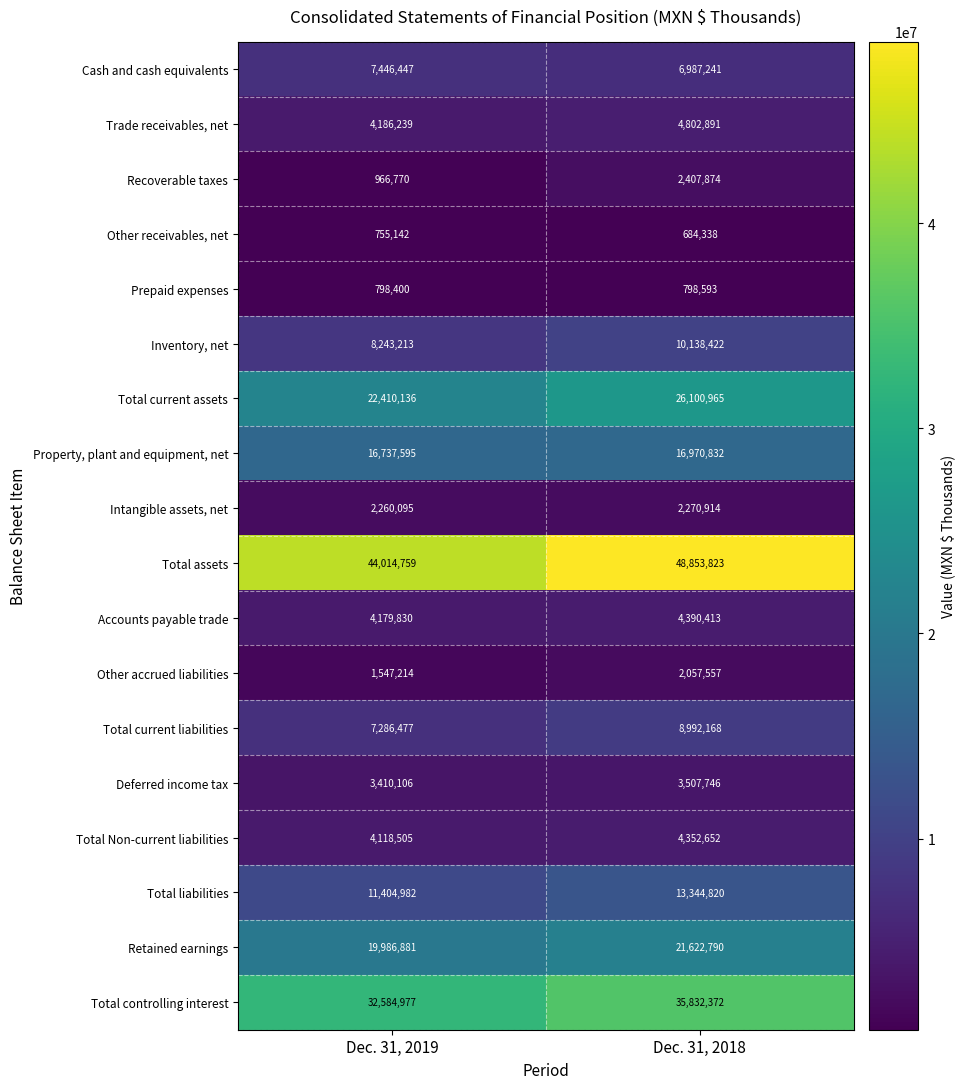

Rank the series at Dec. 31, 2019 from highest to lowest value.

Total assets, Total controlling interest, Total current assets, Retained earnings, Property, plant and equipment, net, Total liabilities, Inventory, net, Cash and cash equivalents, Total current liabilities, Trade receivables, net, Accounts payable trade, Total Non-current liabilities, Deferred income tax, Intangible assets, net, Other accrued liabilities, Recoverable taxes, Prepaid expenses, Other receivables, net